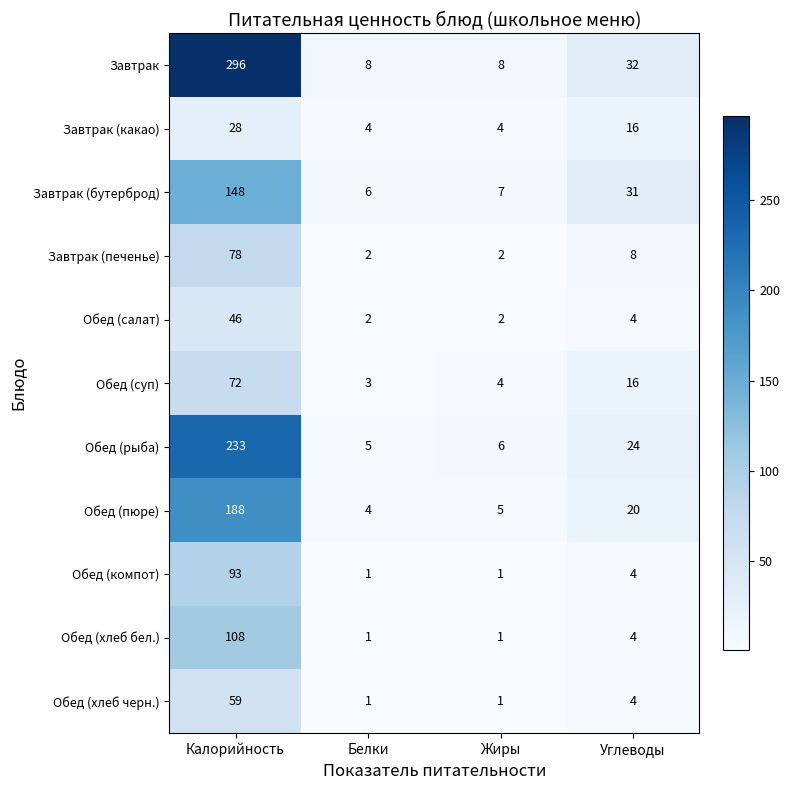

Which series has the largest range (max minus min)?

Завтрак